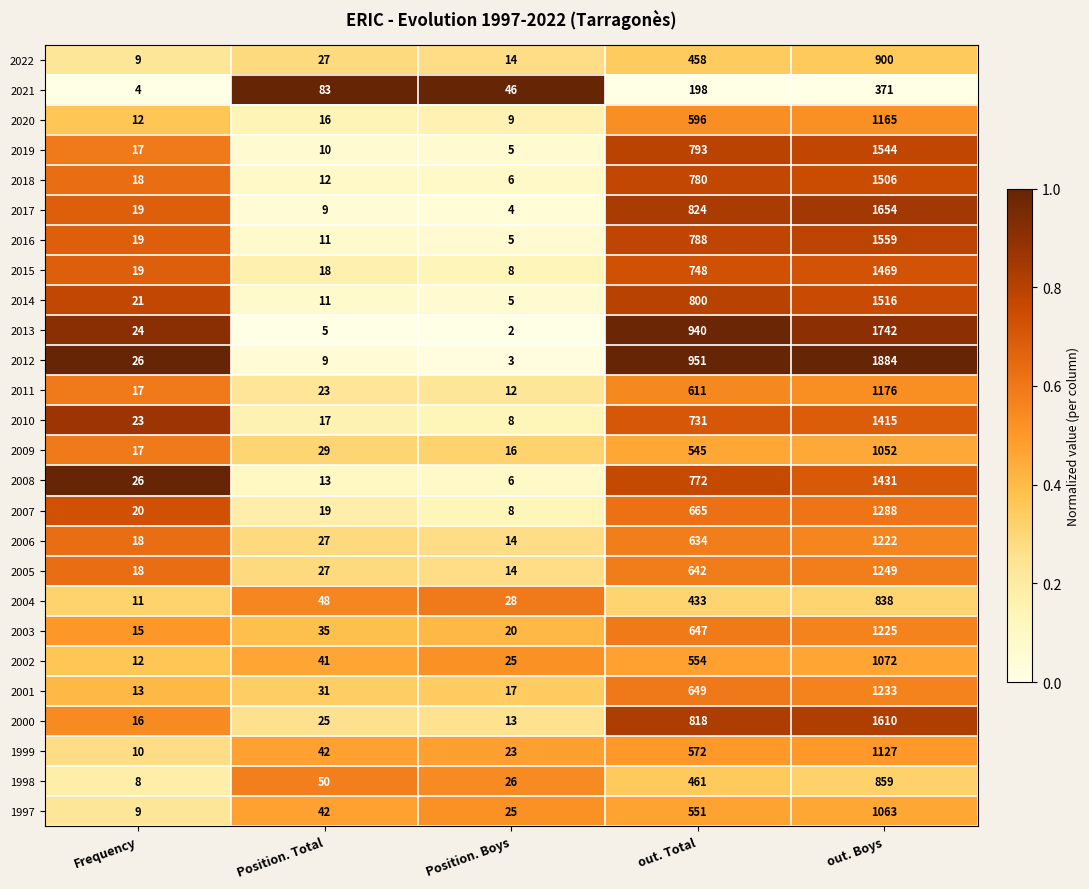

What is the total value across all series at Position. Total?

680